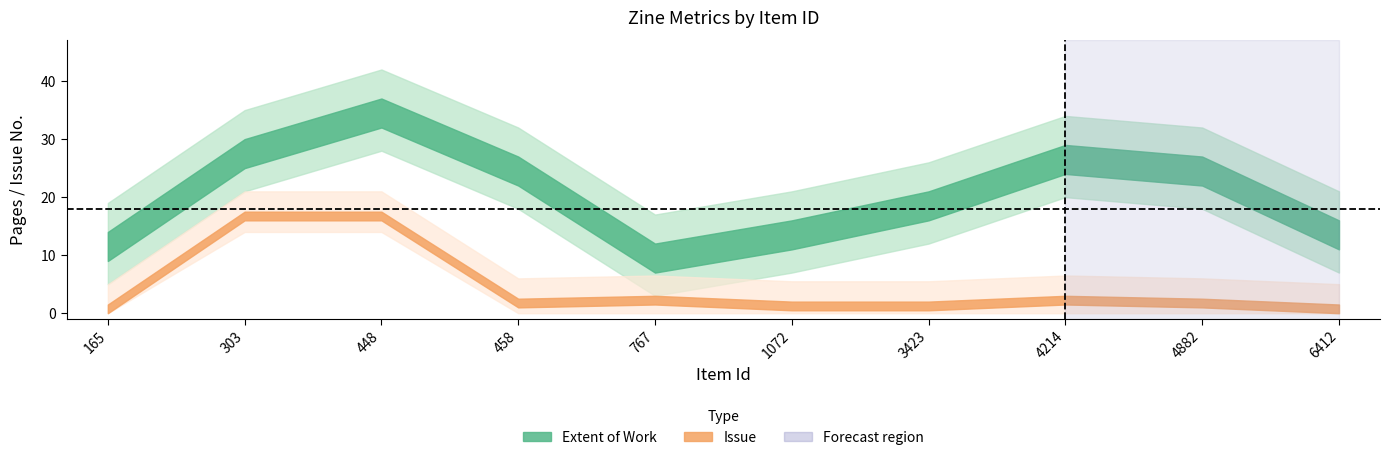

What is the sum of all Issue values?

38